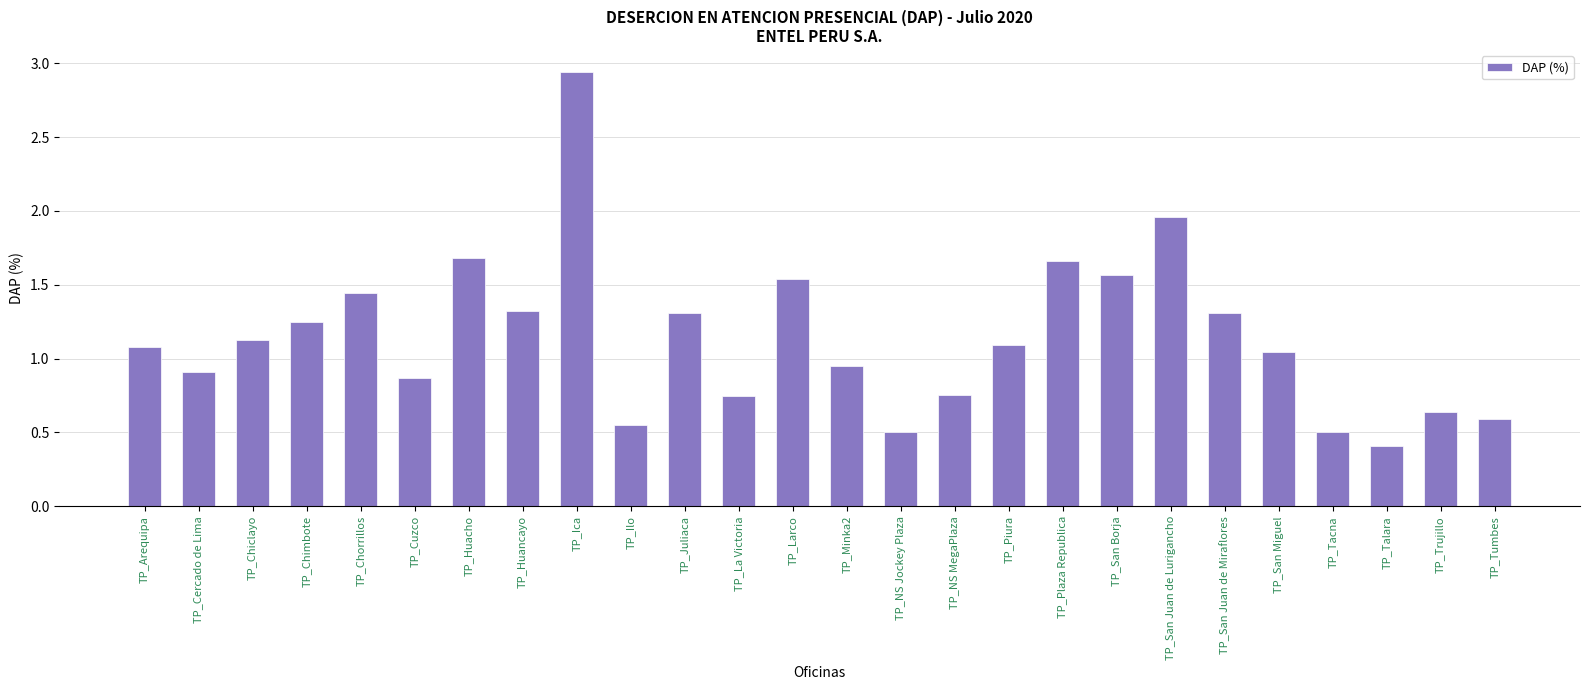

Which label corresponds to the smallest value in the chart?

TP_Talara